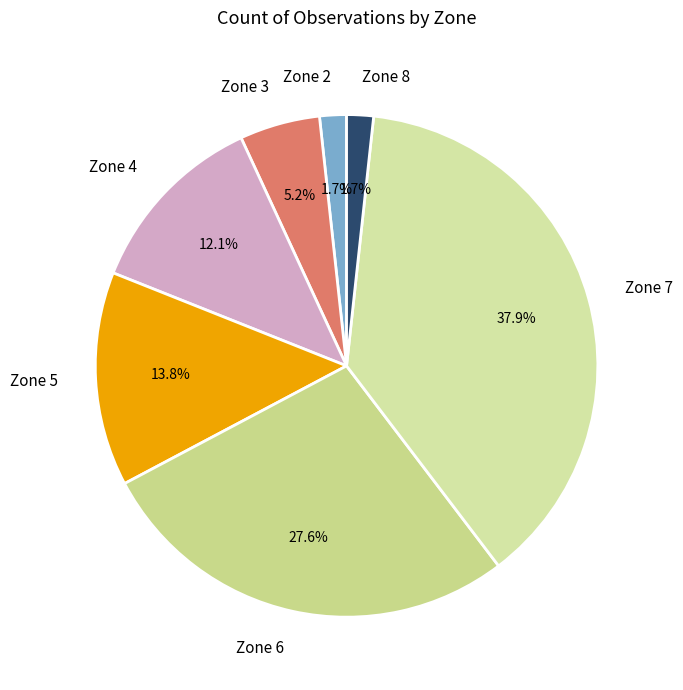

Is the sum of Zone 8 and Zone 7 greater than half?

No